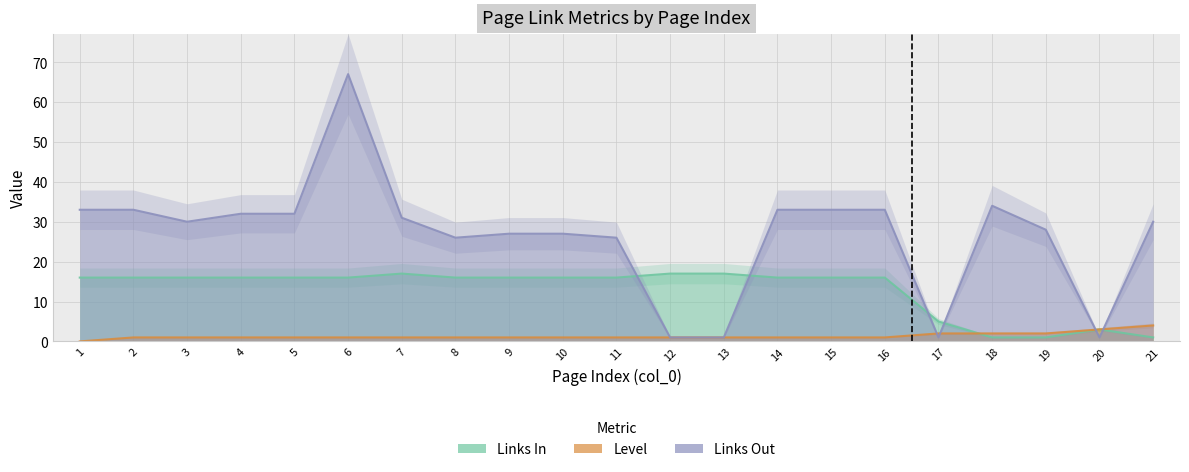

What are all the series names shown in the legend?

Links In, Level, Links Out